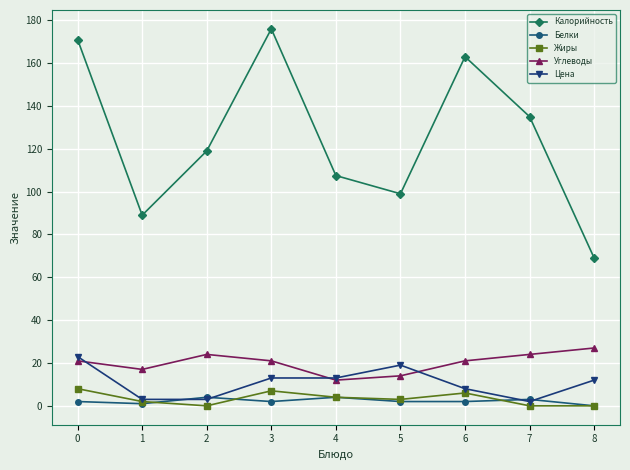

How many series are shown in this chart?

5